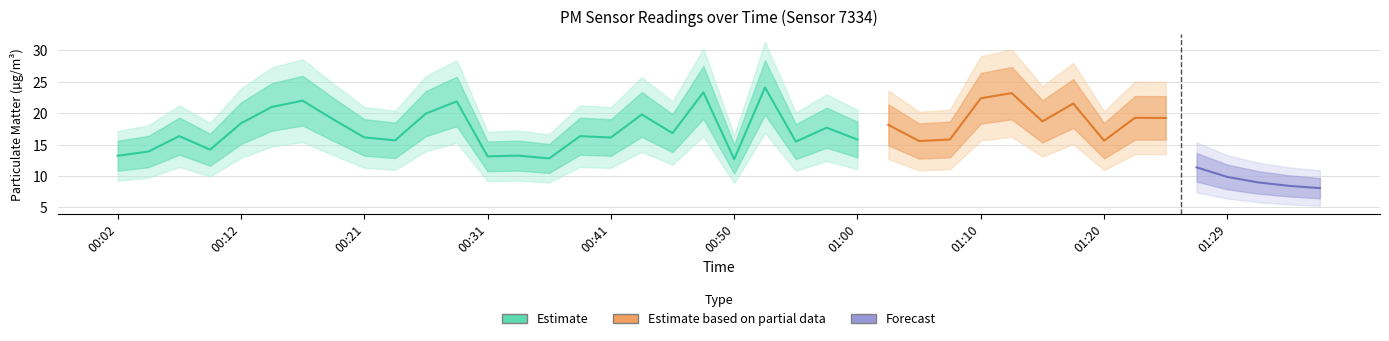

What value does the P1 series have at 00:58?

17.7